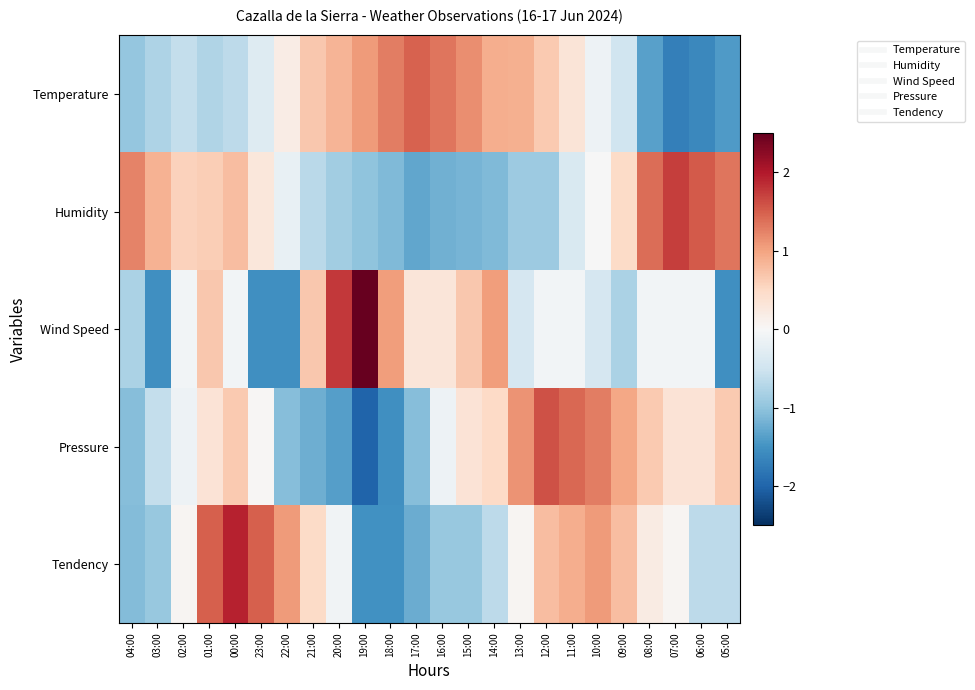

Between 23:00 and 20:00, which is larger?

20:00